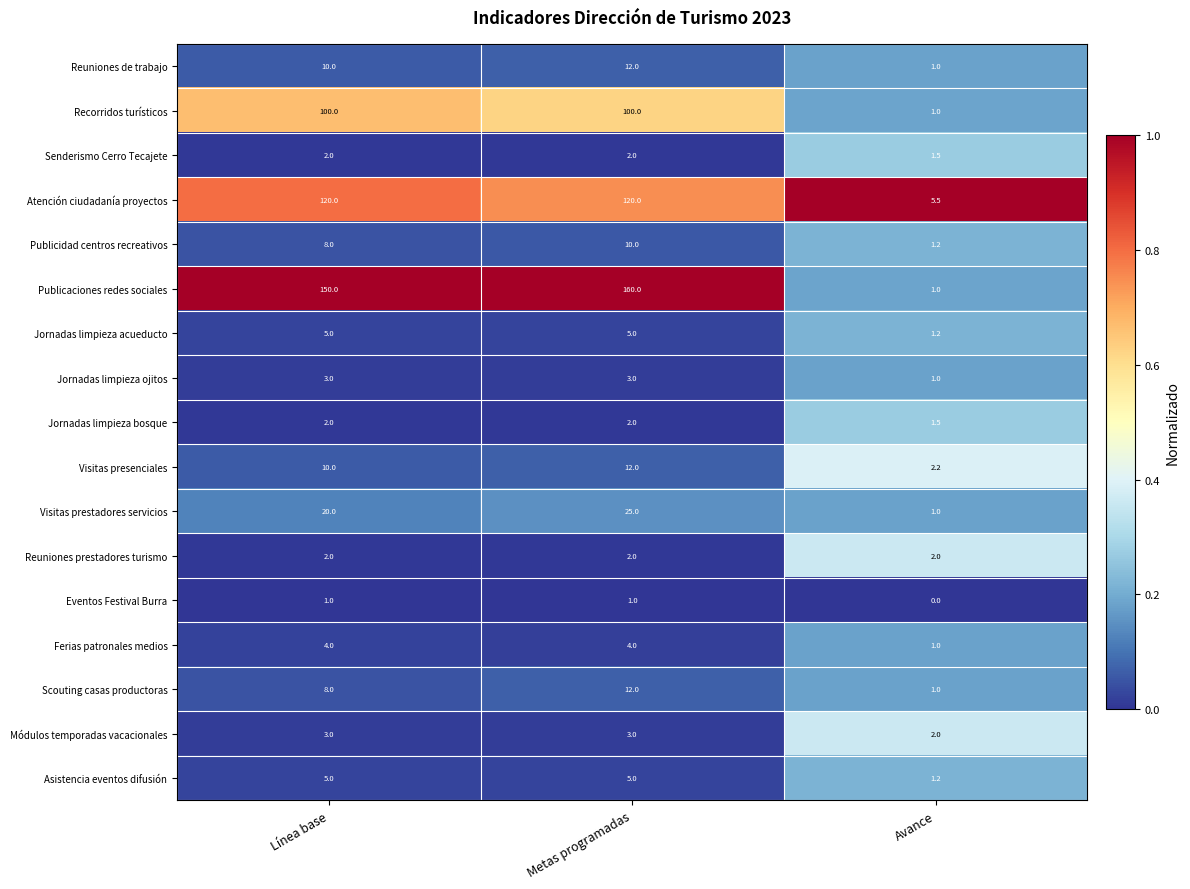

The value of Jornadas limpieza bosque at Avance is 2.6. True or false?

False